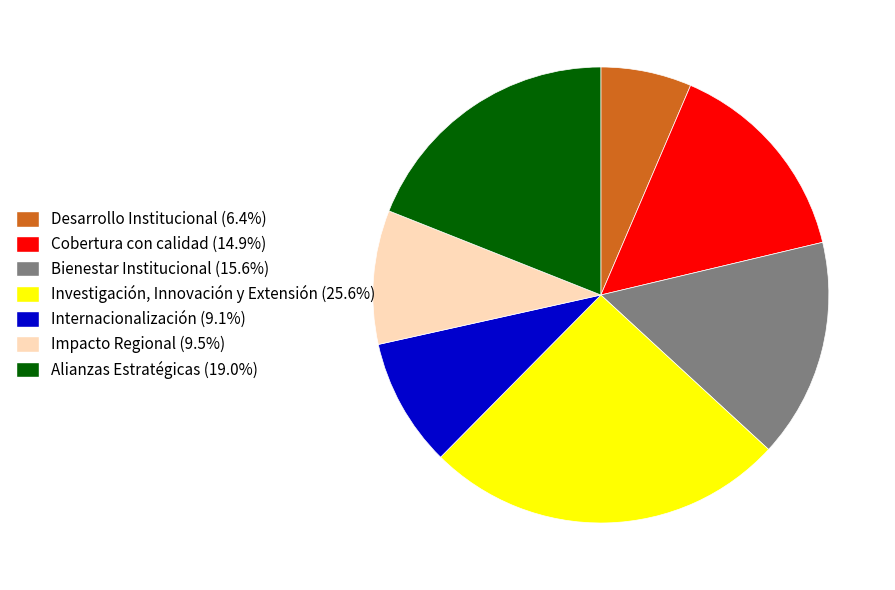

Is the sum of Bienestar Institucional and Impacto Regional greater than half?

No